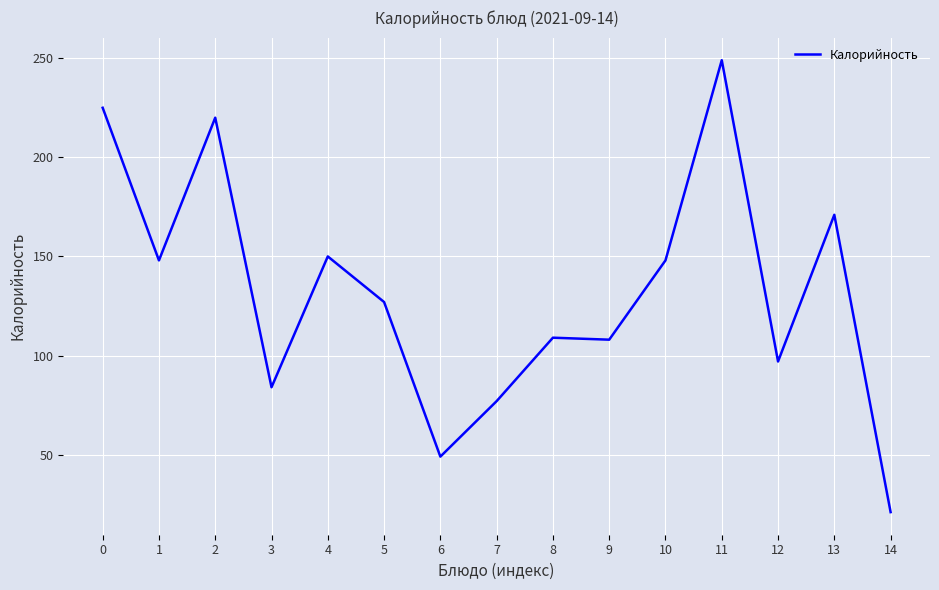

Which label corresponds to the largest value in the chart?

11